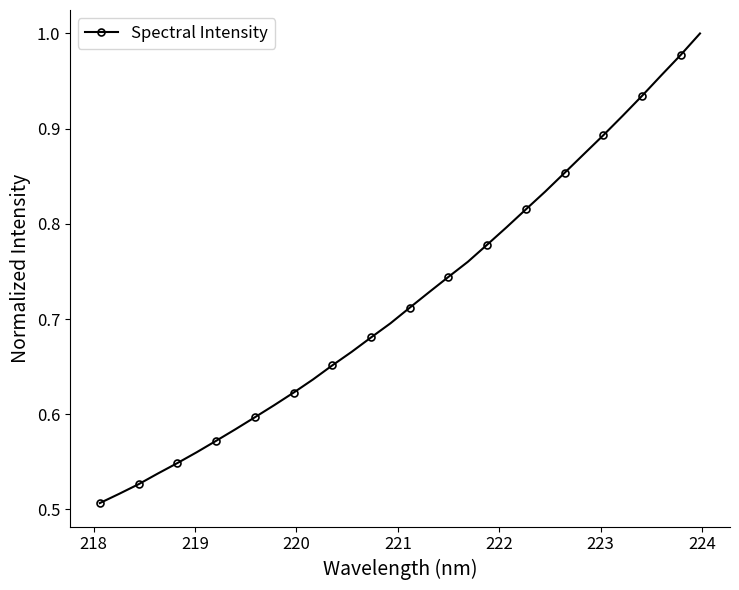

What is the sum of all values?

23.1